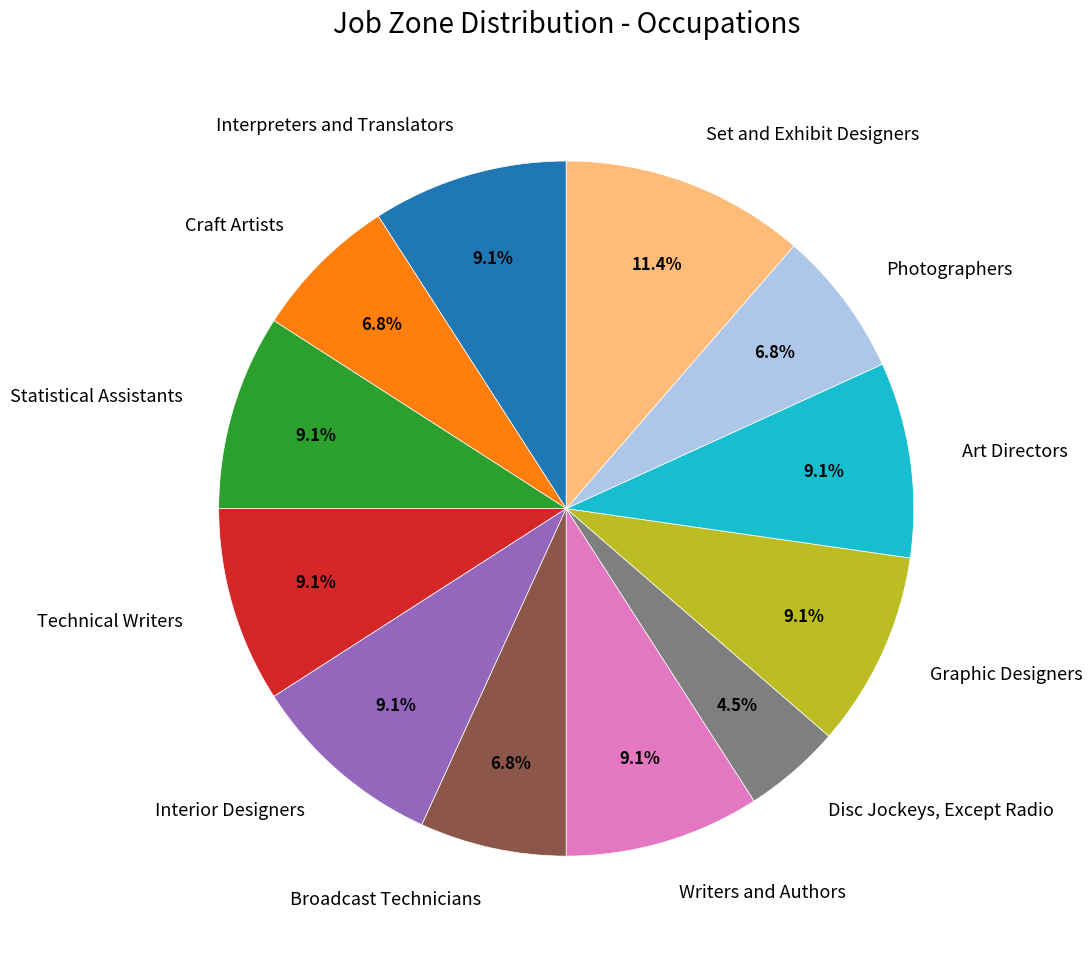

Count the number of slices in the pie.

12